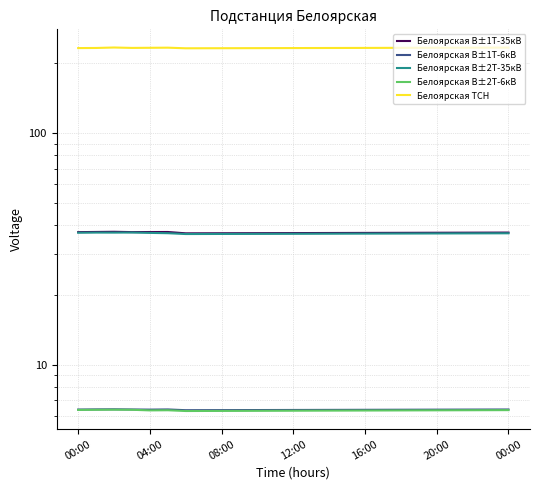

Is it true that Белоярская ТСН equals 311.0 at 12:00?

False